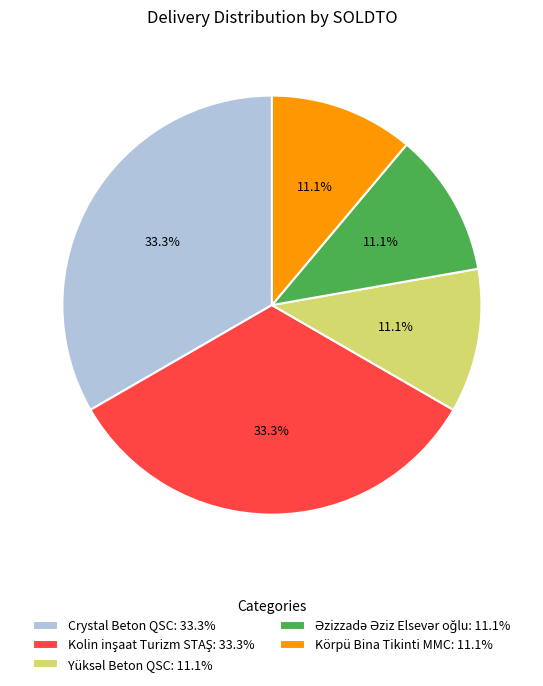

To the nearest percent, what is the difference between the largest and smallest slice percentages?

22%